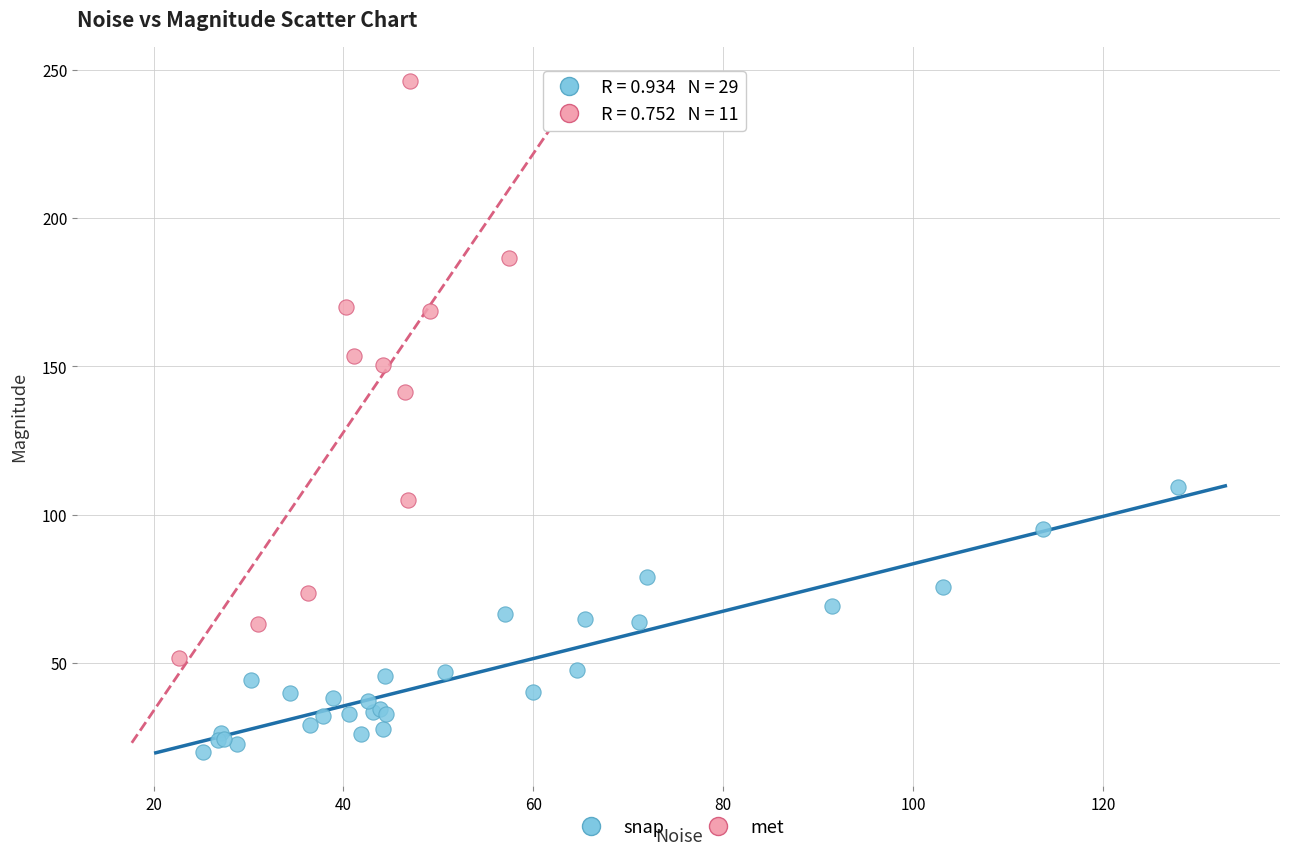

Which series has the widest spread of Y values?

met